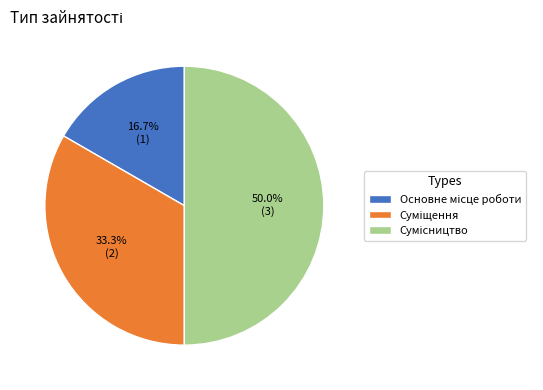

Is Суміщення the majority of the pie?

No